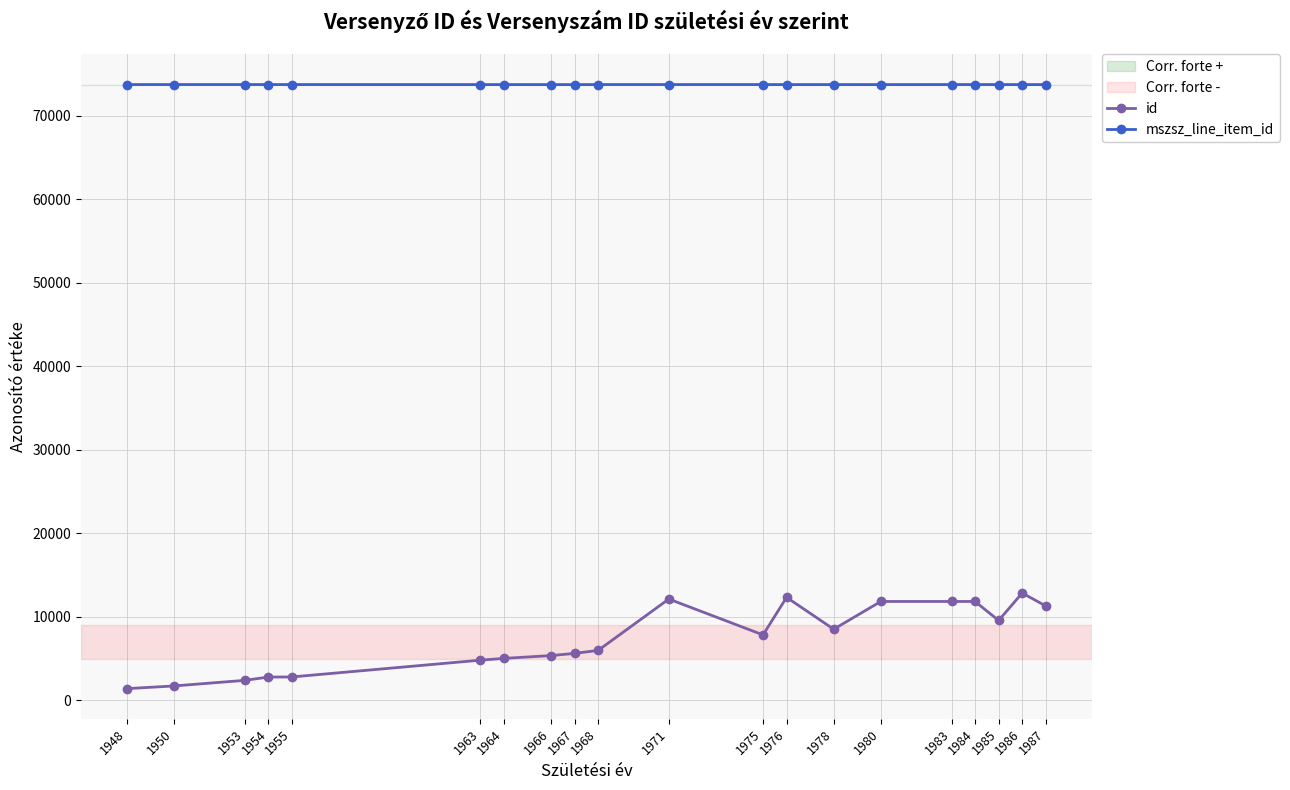

True or false: mszsz_line_item_id and id cross at least once.

False